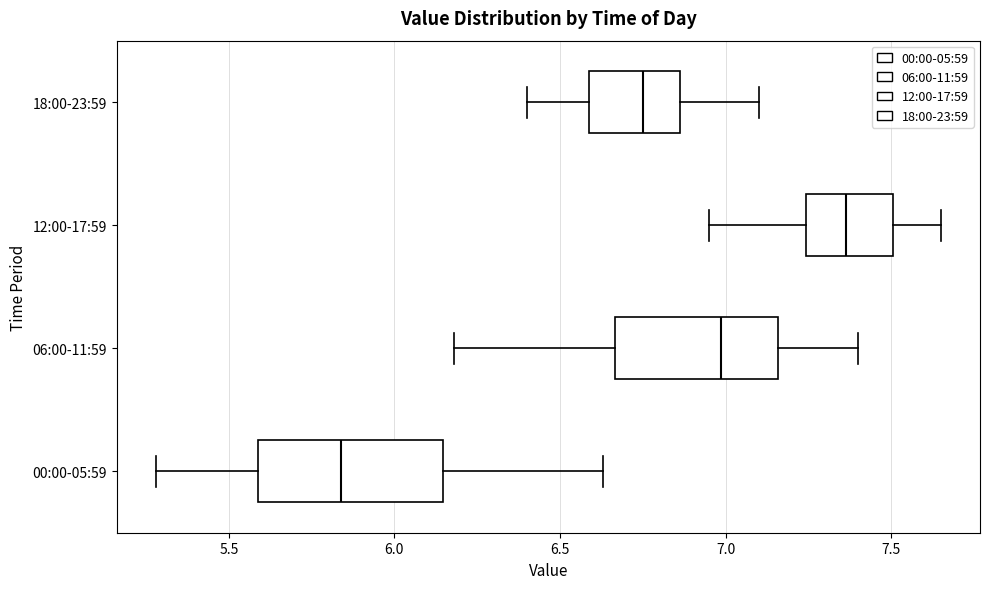

Which box's median line is the furthest to the left?

00:00-05:59